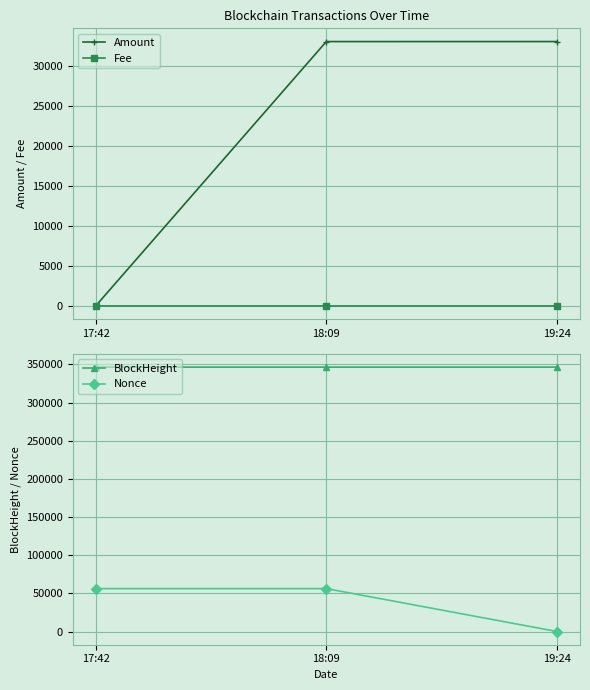

Between 17:42 and 18:09, which is larger?

18:09